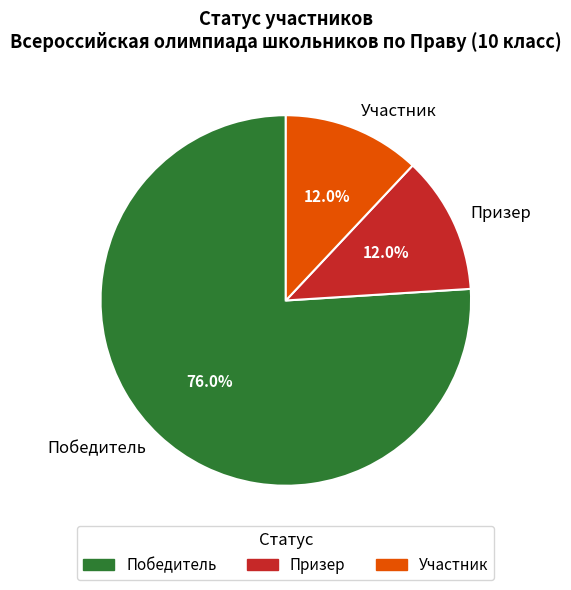

What is the largest slice in the pie chart?

Победитель